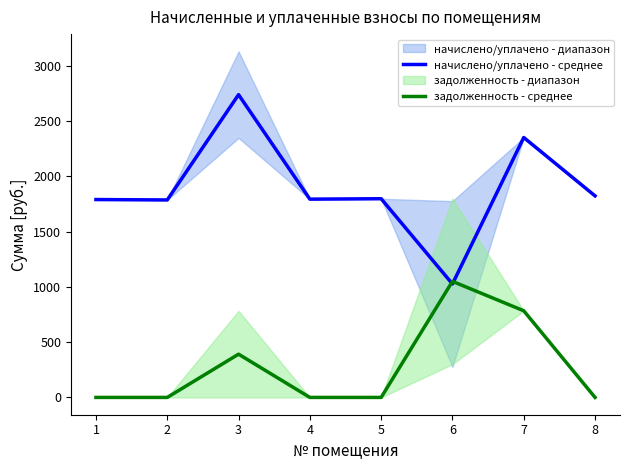

What is the average value of the задолженность - среднее series?

278.0